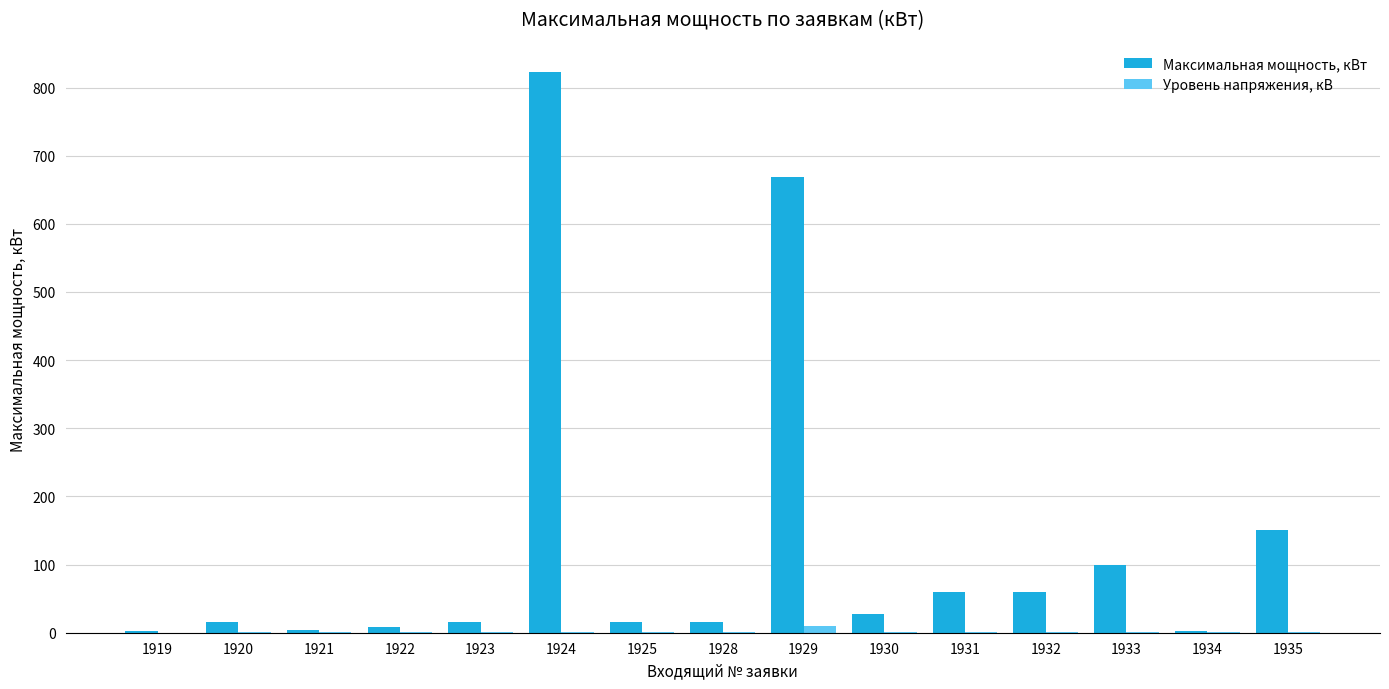

Which series has the largest total across all categories?

Максимальная мощность, кВт